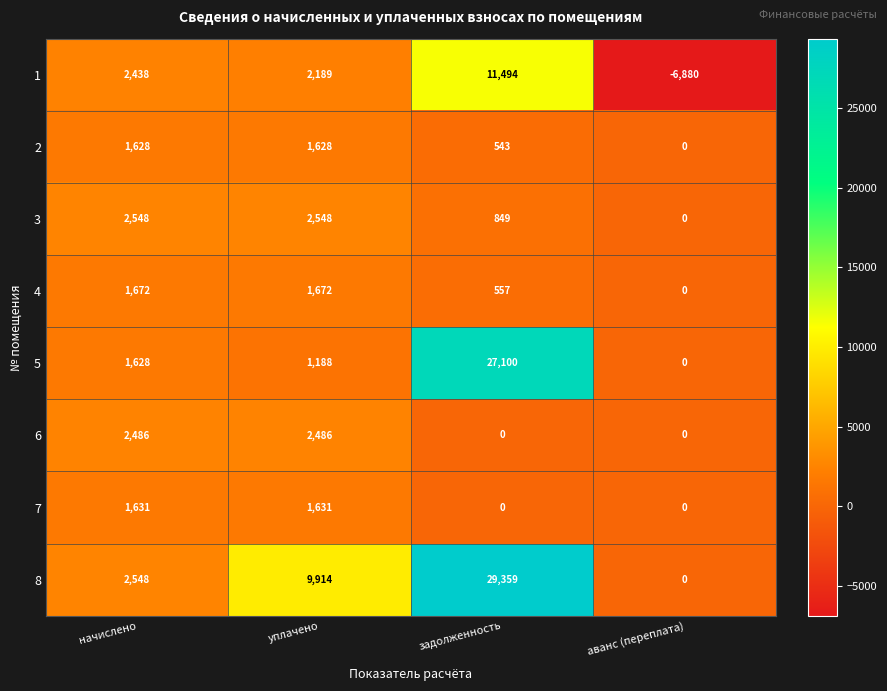

Rank the series by their maximum value, from highest to lowest.

8, 5, 1, 3, 6, 4, 7, 2